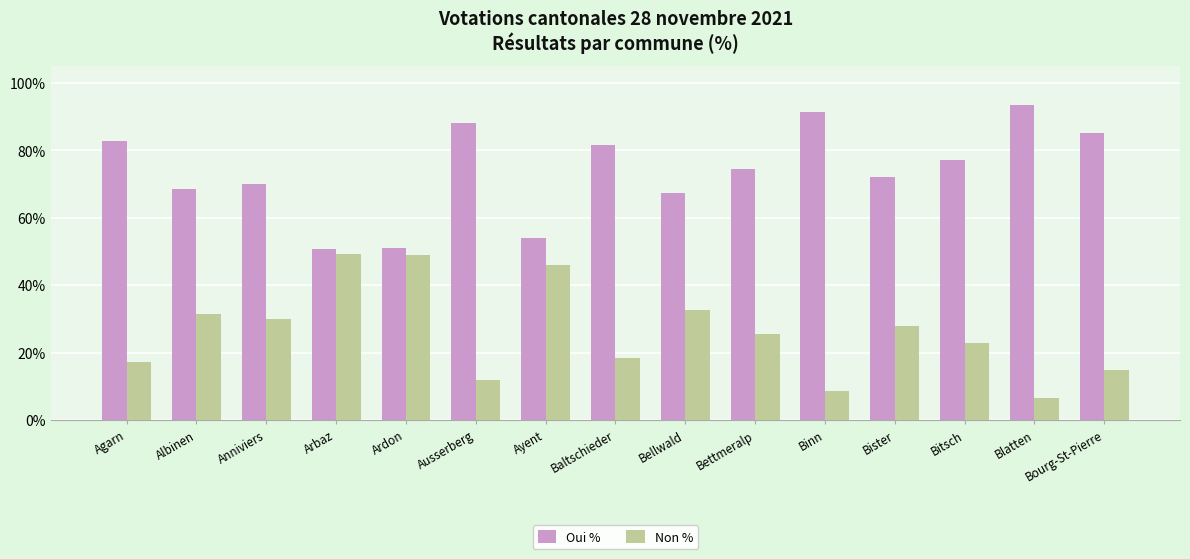

How many series are shown in this chart?

2